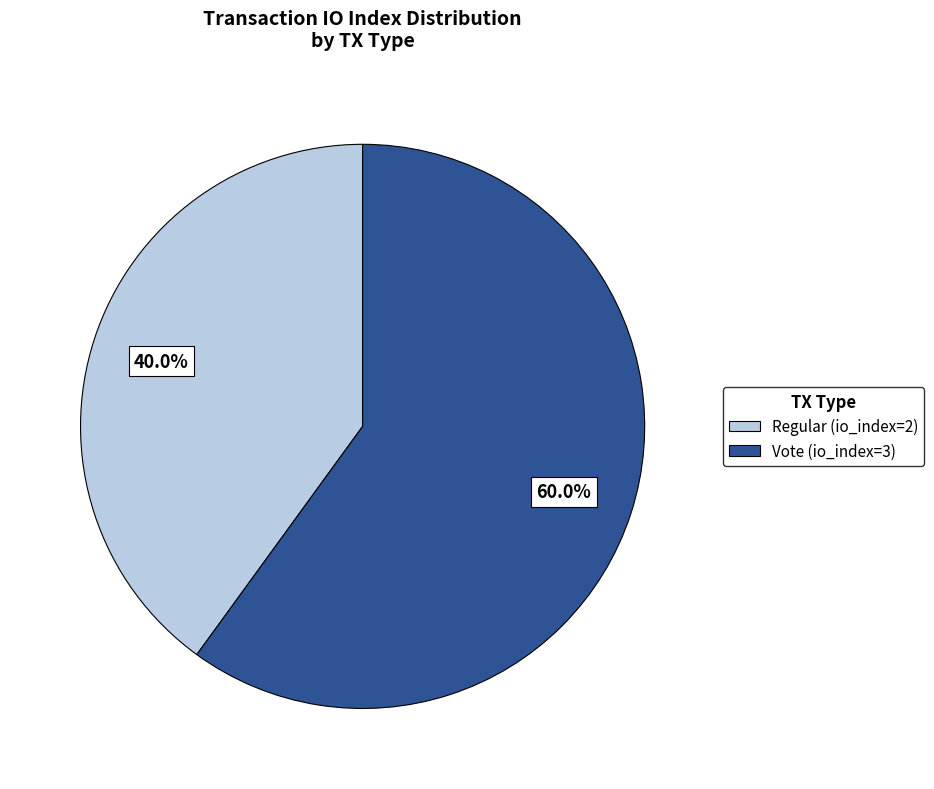

Rank the categories by value from lowest to highest.

Regular (io_index=2), Vote (io_index=3)